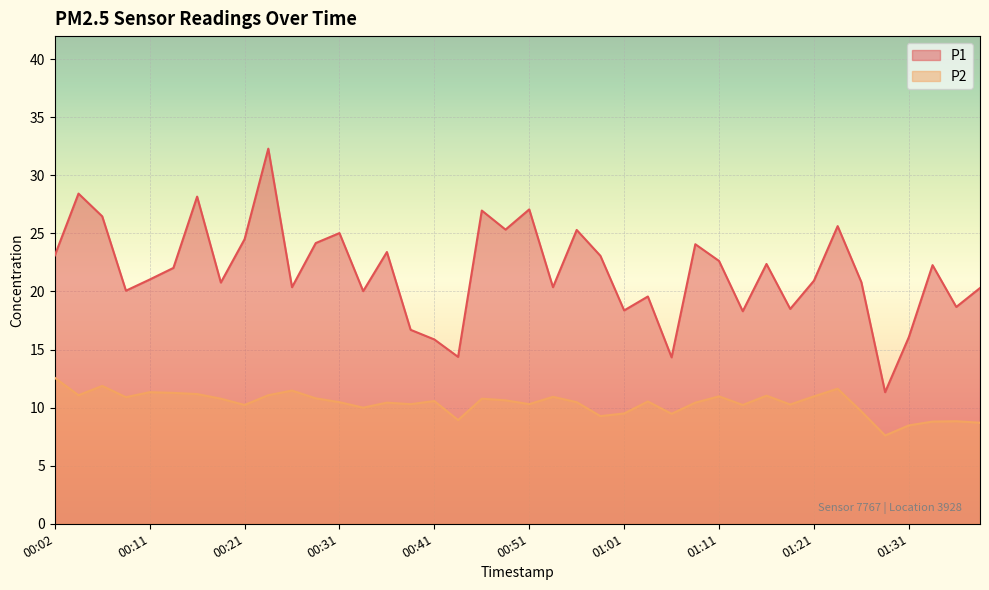

What is the difference between the highest and lowest values at 00:53?

9.4